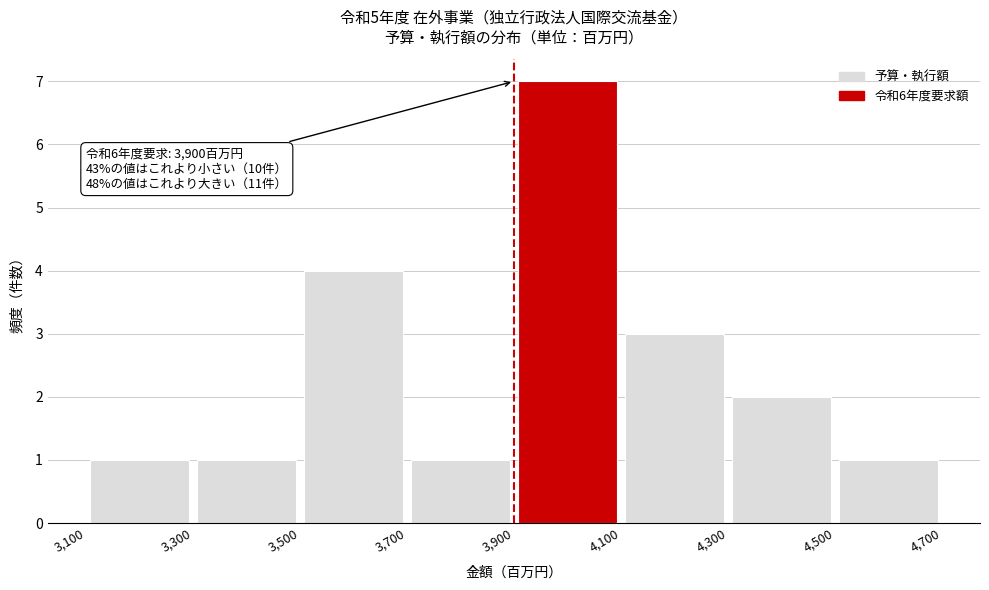

Which range on the x-axis has the tallest bar?

3,900 to 4,100